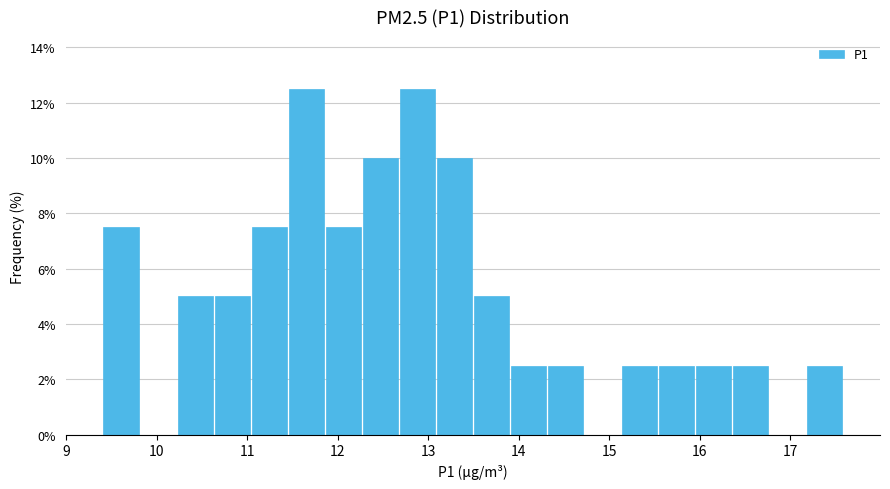

Reading left to right, transcribe this chart: for each bar, give the range it covers on the x-axis and its height. Neither the bar edges nor the heights are printed on the chart, so give them approximately, as read against the axes.

9.4 to 9.8: 7.6
9.8 to 10.2: 0
10.2 to 10.6: 5.0
10.6 to 11.0: 5.0
11.0 to 11.4: 7.6
11.4 to 11.9: 12.6
11.9 to 12.3: 7.6
12.3 to 12.7: 10.0
12.7 to 13.1: 12.6
13.1 to 13.5: 10.0
13.5 to 13.9: 5.0
13.9 to 14.3: 2.6
14.3 to 14.7: 2.6
14.7 to 15.1: 0
15.1 to 15.5: 2.6
15.5 to 15.9: 2.6
15.9 to 16.4: 2.6
16.4 to 16.8: 2.6
16.8 to 17.2: 0
17.2 to 17.6: 2.6